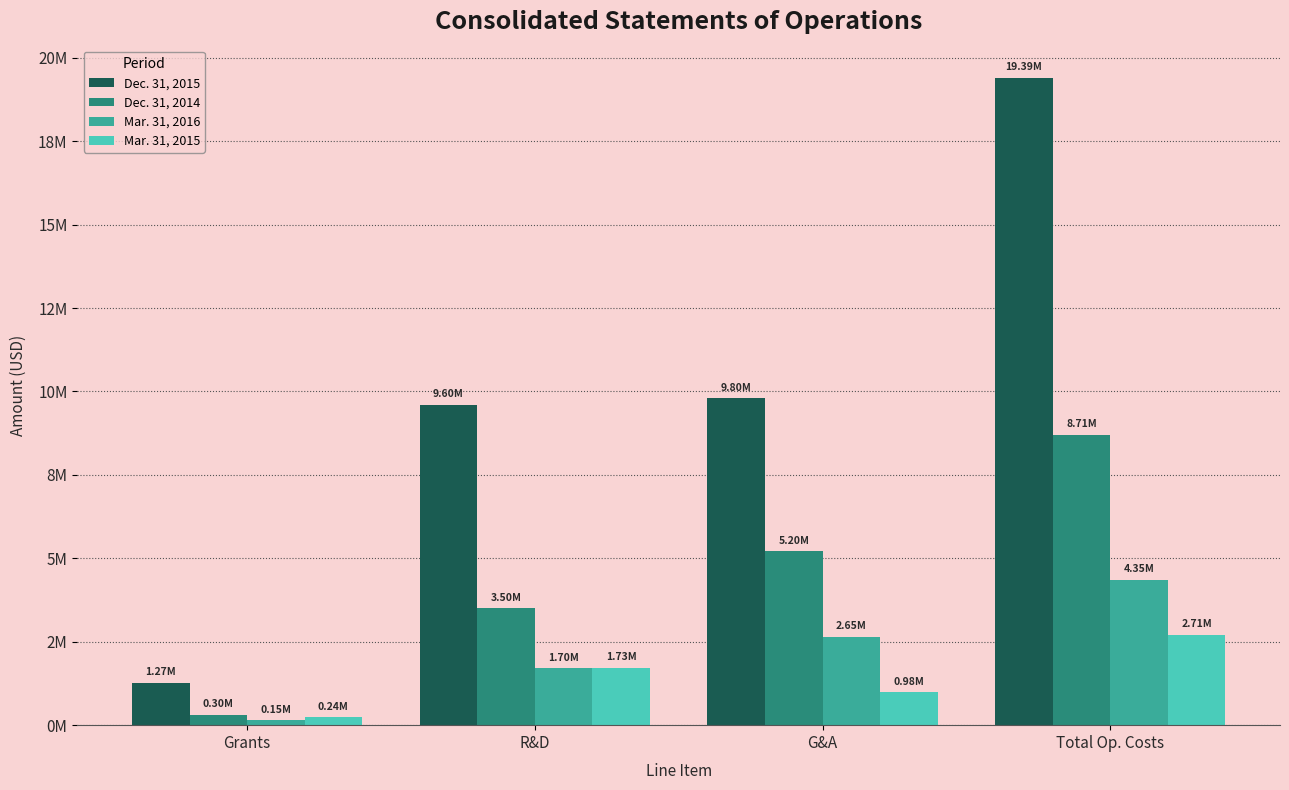

Reading left to right, extract all data points from this chart.

Dec. 31, 2015: 1267036	9596768	9795163	19391931
Dec. 31, 2014: 304175	3502730	5204341	8707071
Mar. 31, 2016: 148054	1700512	2651837	4352349
Mar. 31, 2015: 239539	1725893	980589	2706482